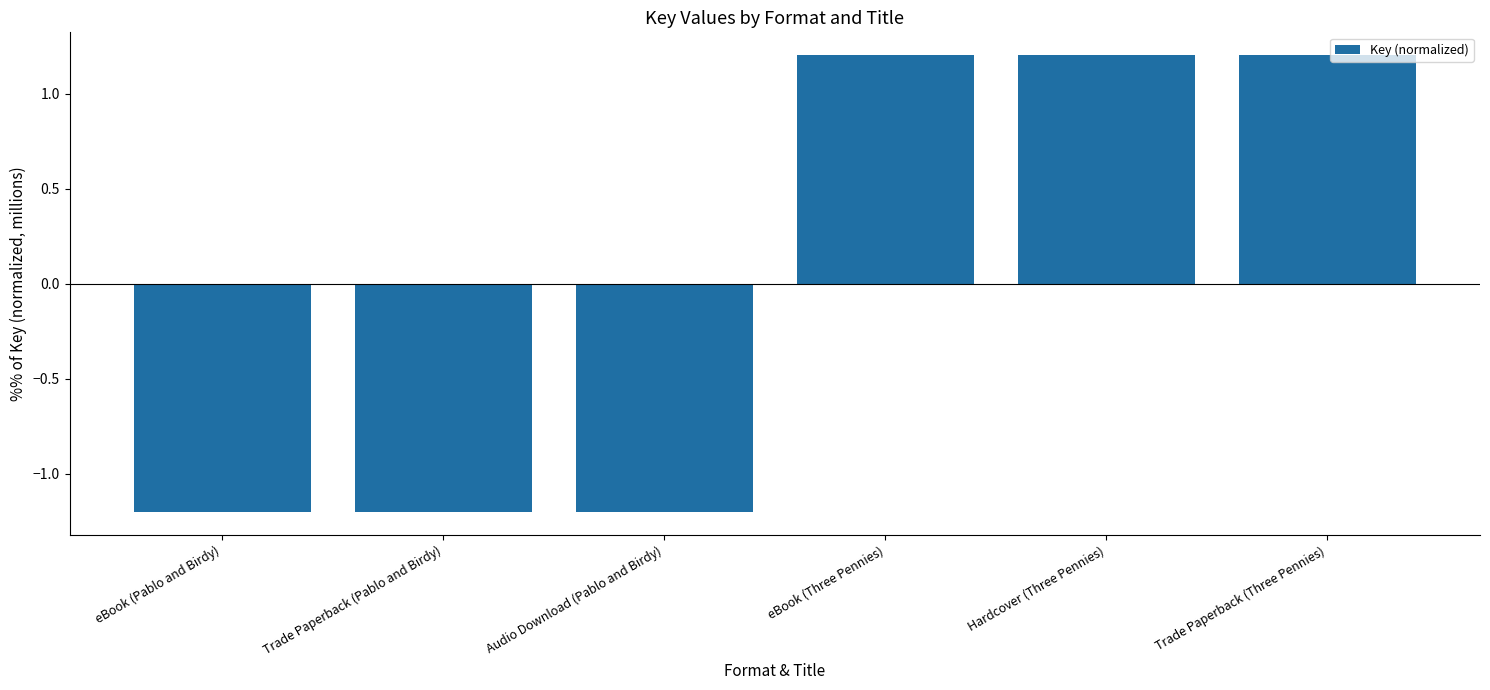

How many values exceed 1?

3